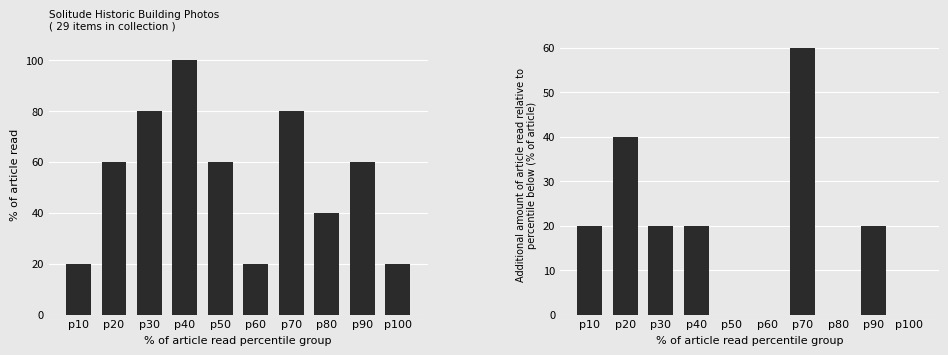

What is the spread (max minus min) of values at p20?

20